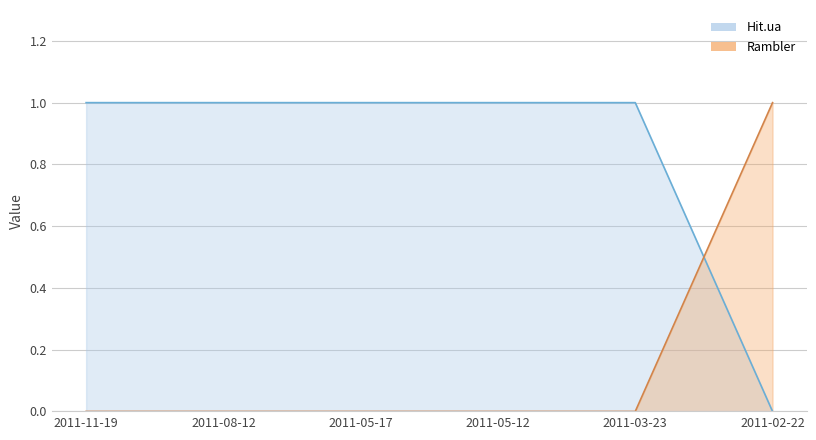

Reading right to left, transcribe all the data shown in this chart.

Hit.ua: 0	1	1	1	1	1
Rambler: 1	0	0	0	0	0